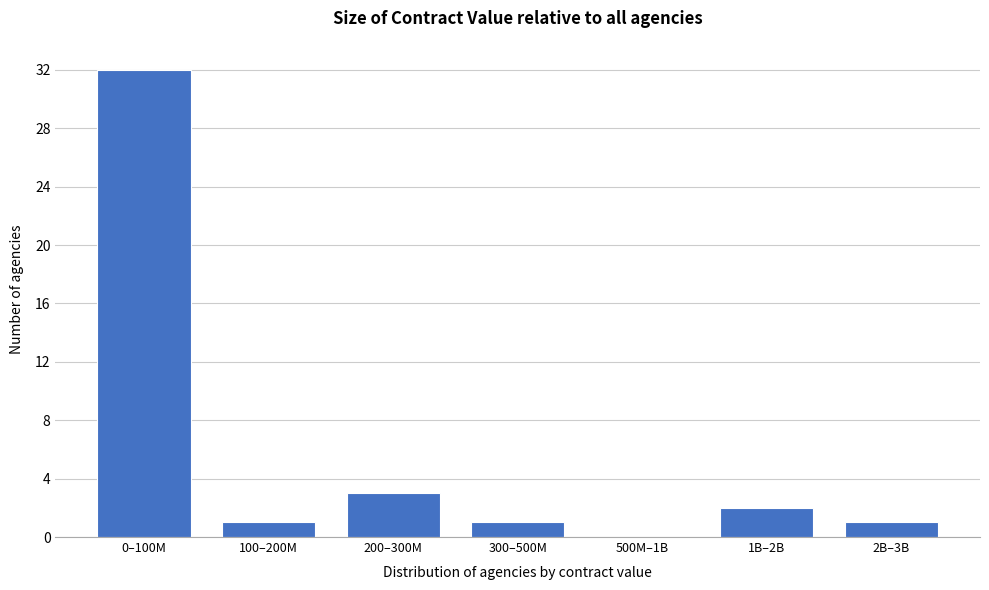

Reading right to left, extract all data points from this chart.

2B–3B=1	1B–2B=2	500M–1B=0	300–500M=1	200–300M=3	100–200M=1	0–100M=32